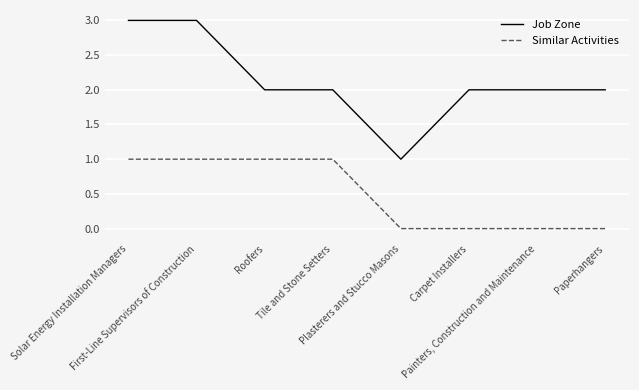

How many values in the Similar Activities series are below 1?

4